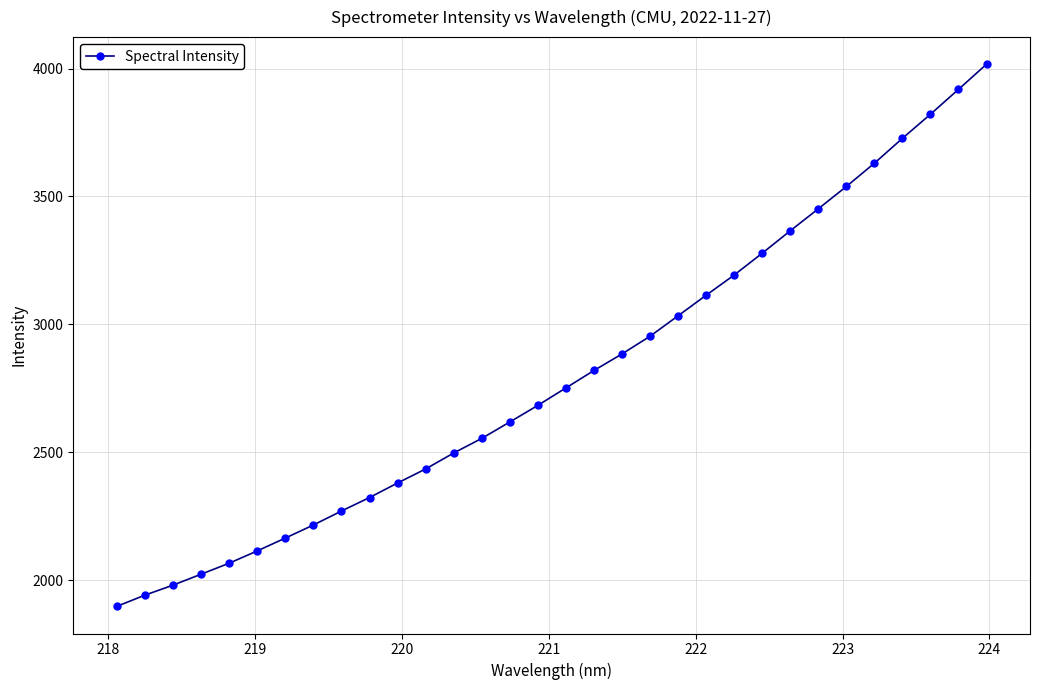

What is the maximum value shown in the chart?

4016.8